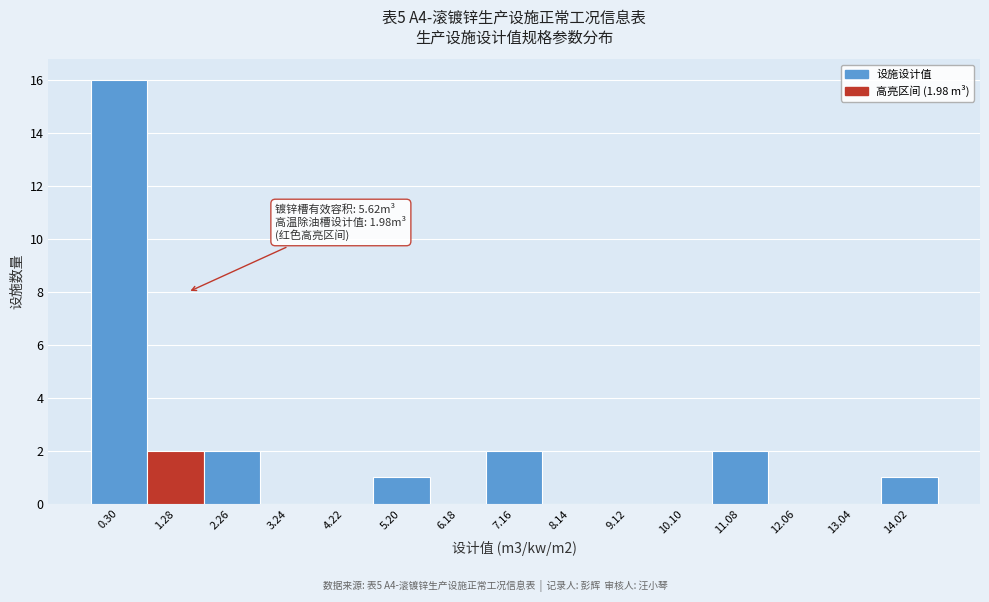

Reading right to left, transcribe all the data shown in this chart.

14.02=1	13.04=0	12.06=0	11.08=2	10.10=0	9.12=0	8.14=0	7.16=2	6.18=0	5.20=1	4.22=0	3.24=0	2.26=2	1.28=2	0.30=16